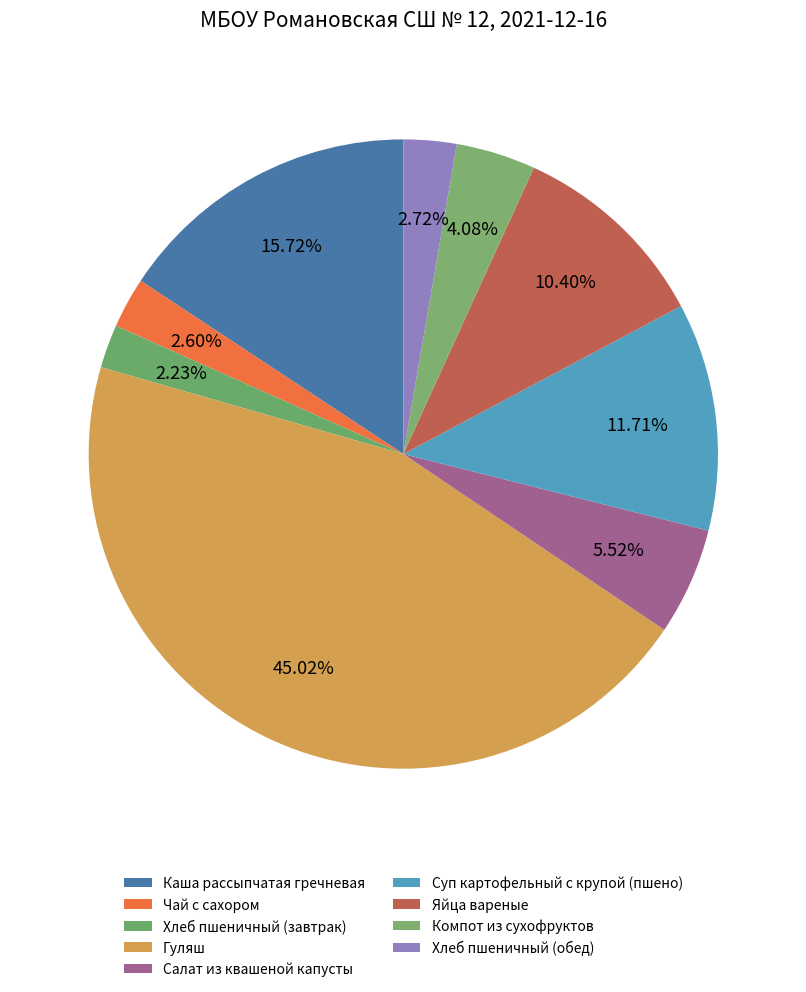

How many segments does this pie chart have?

9